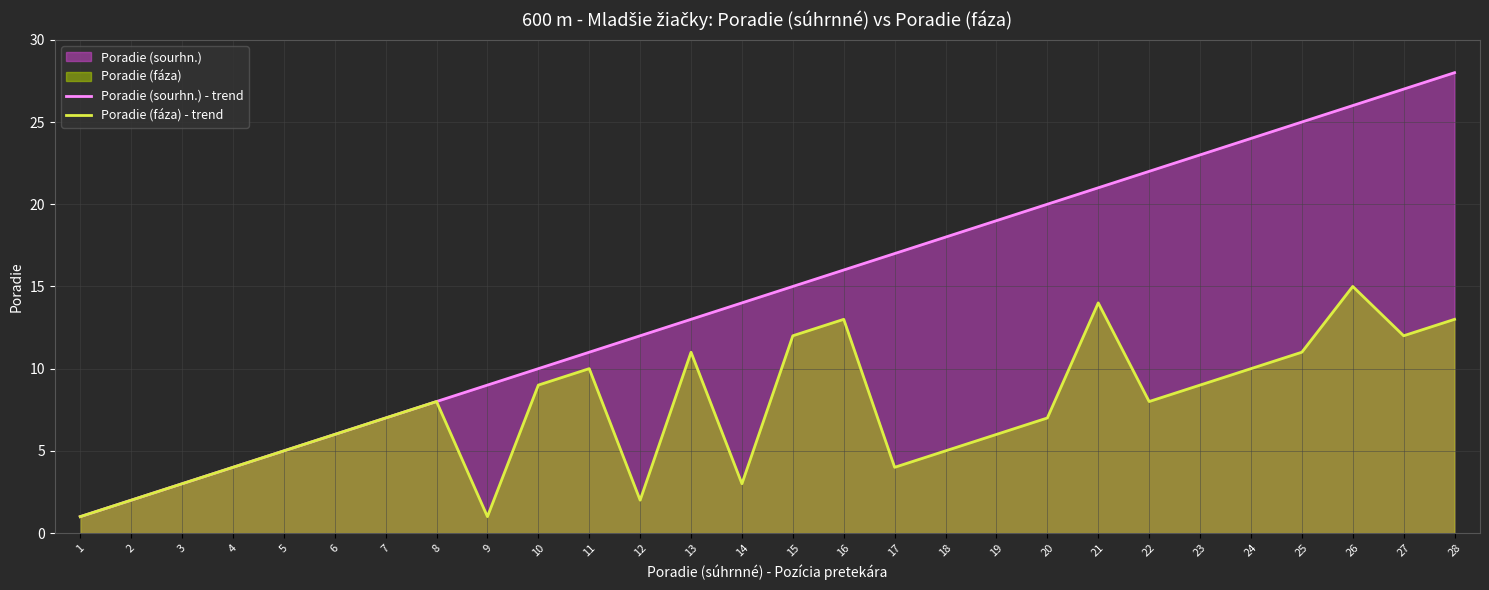

At which label does Poradie (sourhn.) - trend reach its peak?

28